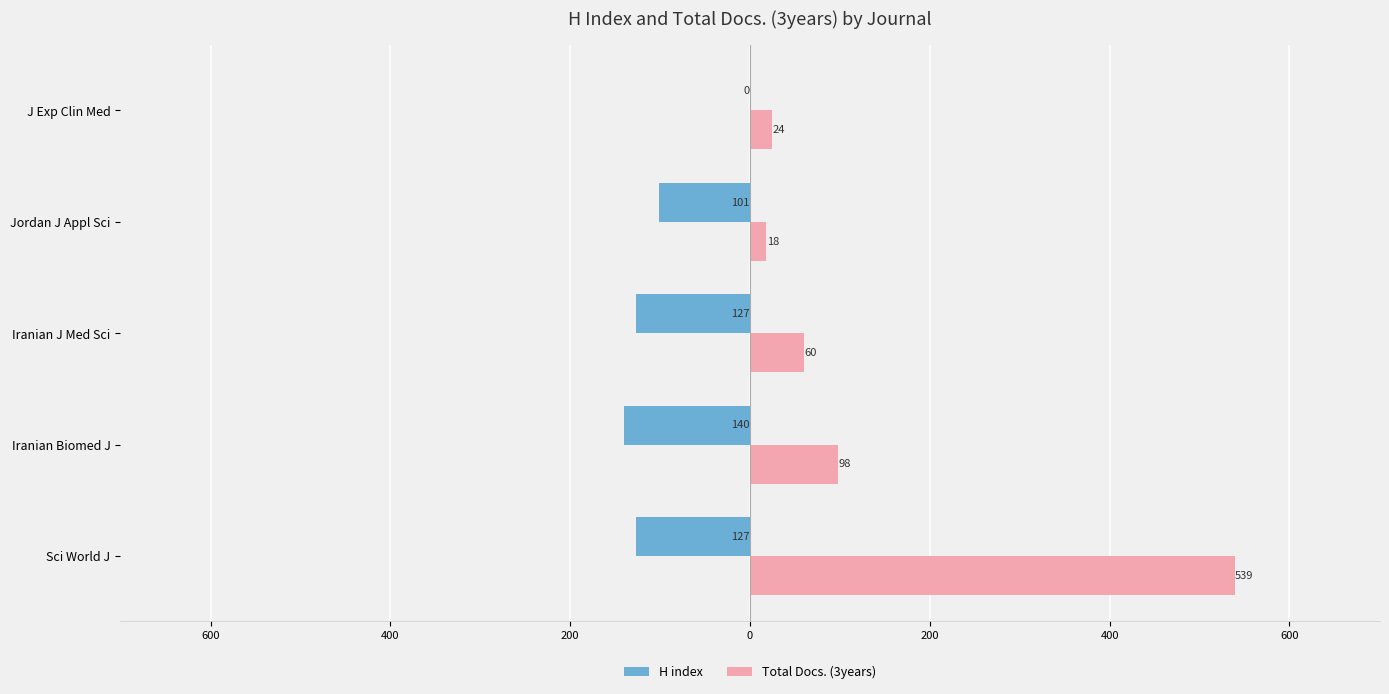

Rank the series by their maximum value, from lowest to highest.

H index, Total Docs. (3years)